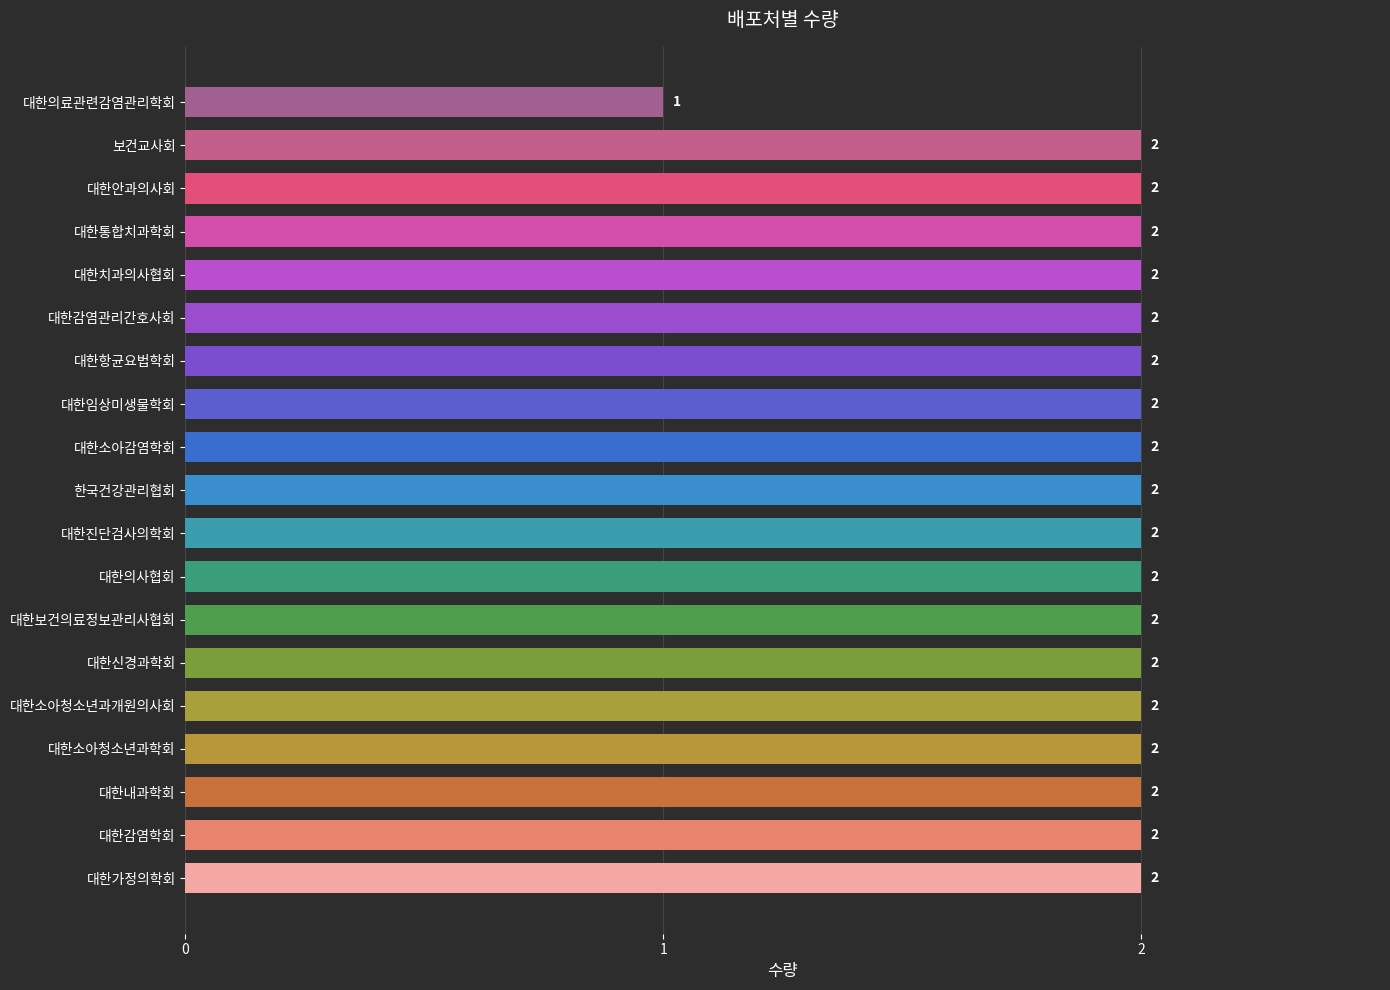

The chart shows a value of 2 at 대한항균요법학회. True or false?

True